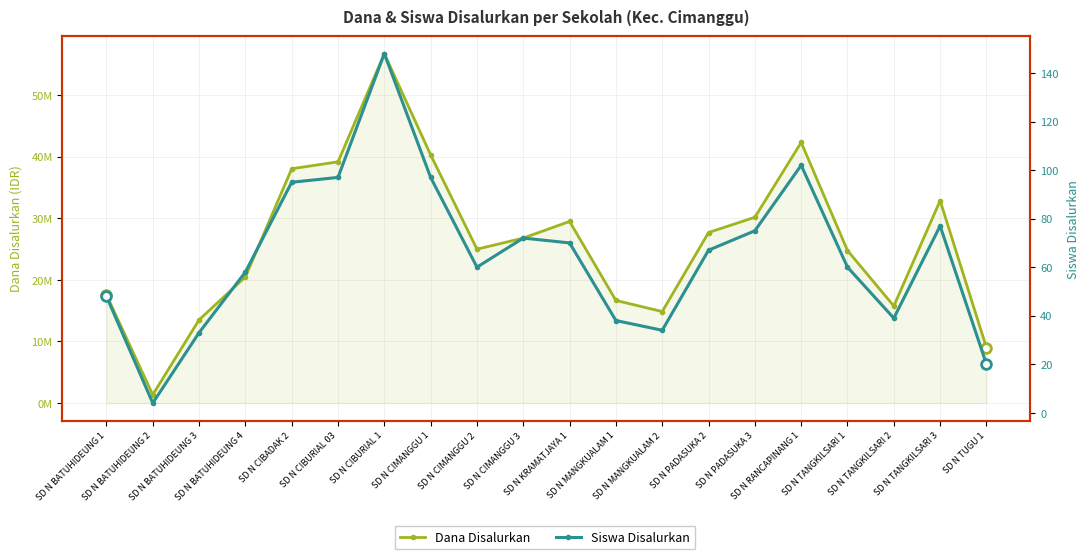

What is the difference between the maximum and minimum values in the Dana Disalurkan series?

55350000